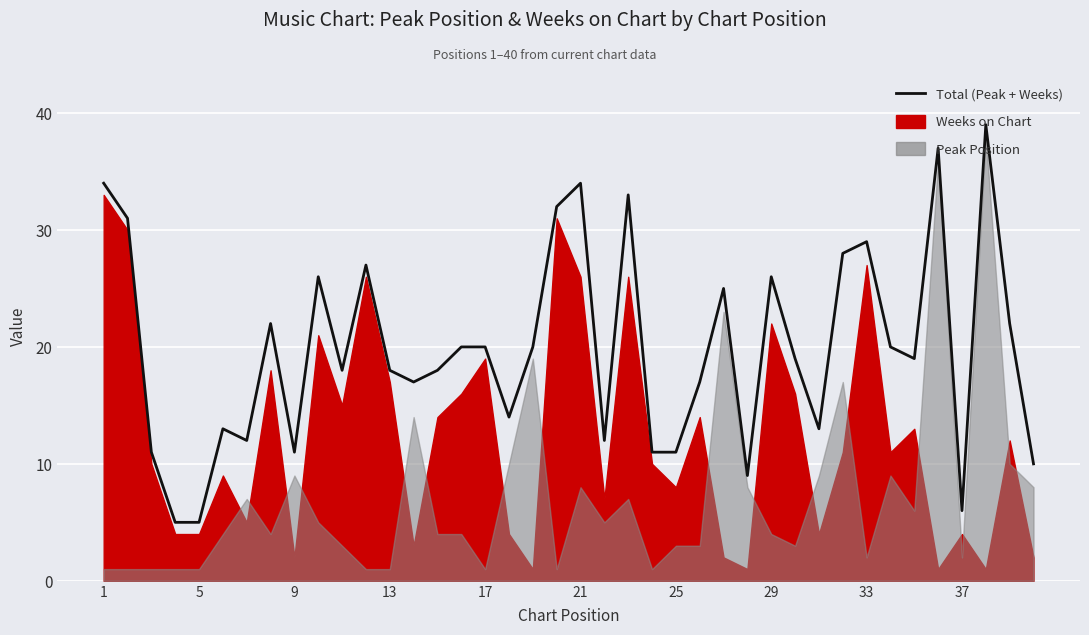

Does the chart display data point markers on the line(s)?

No